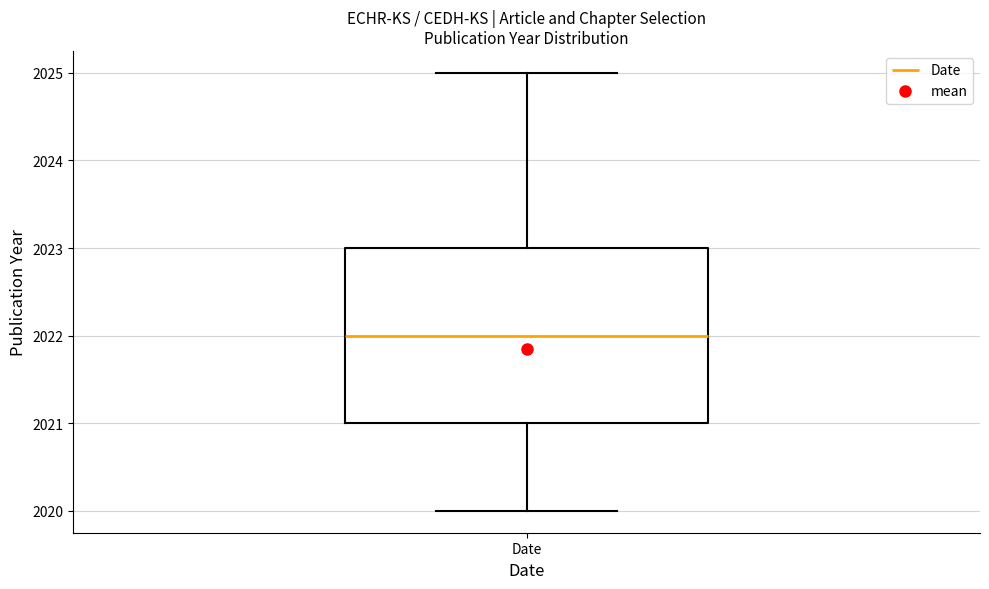

Where is the lower edge of the box for Date on the y-axis? The values are not printed on the chart, so give them approximately, as read against the axis.

2021